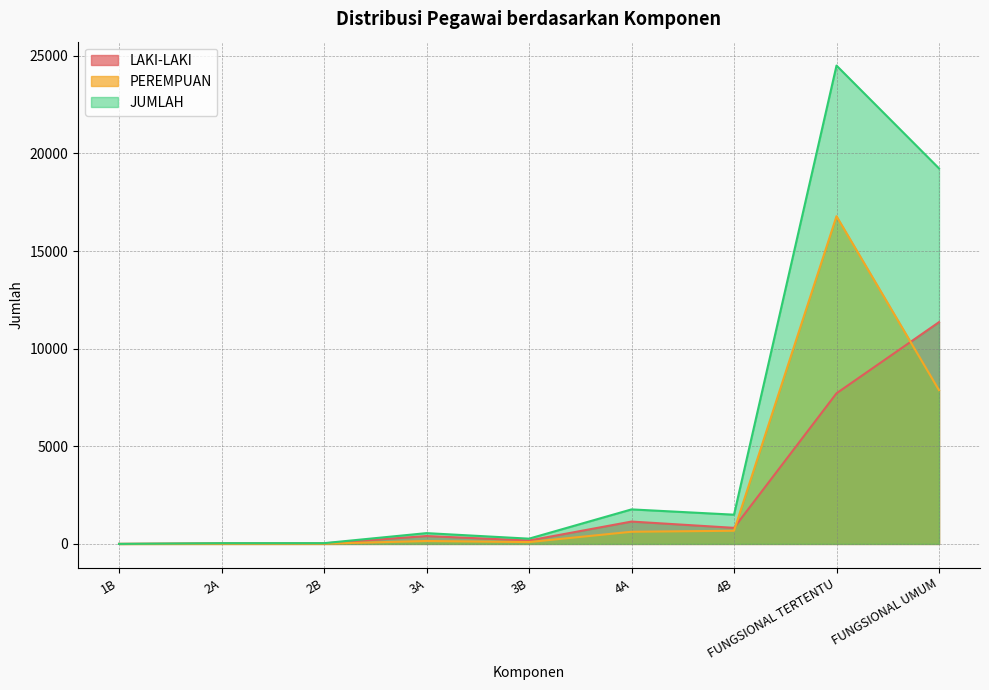

How many data points in PEREMPUAN are above 150?

4